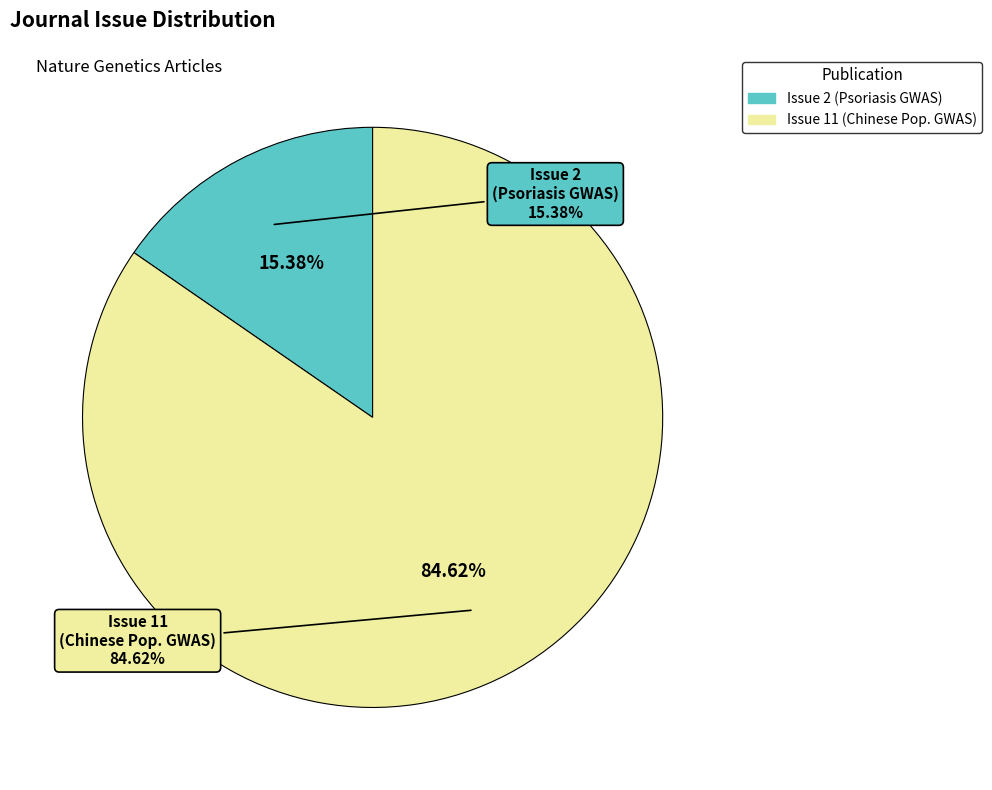

Combined, do Psoriasis genome-wide association study (Issue 2) and Genome-wide association study in a Chinese population (Issue 11) account for over 50%?

Yes